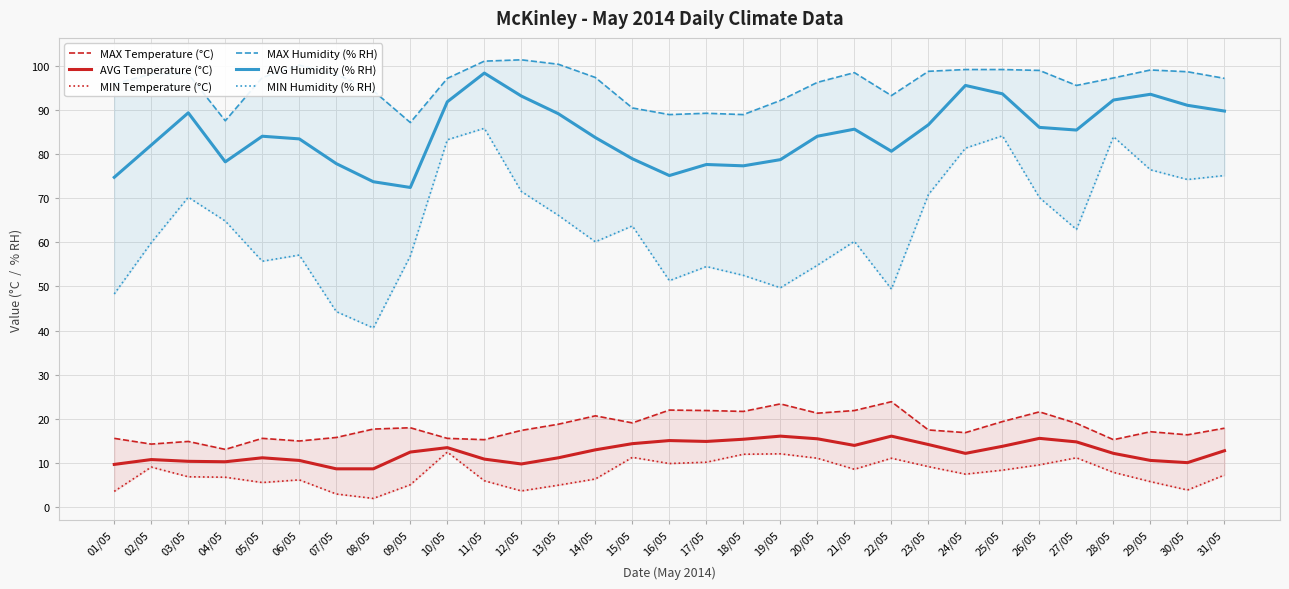

What value does the AVG Temperature (°C) series have at 16/05?

15.1